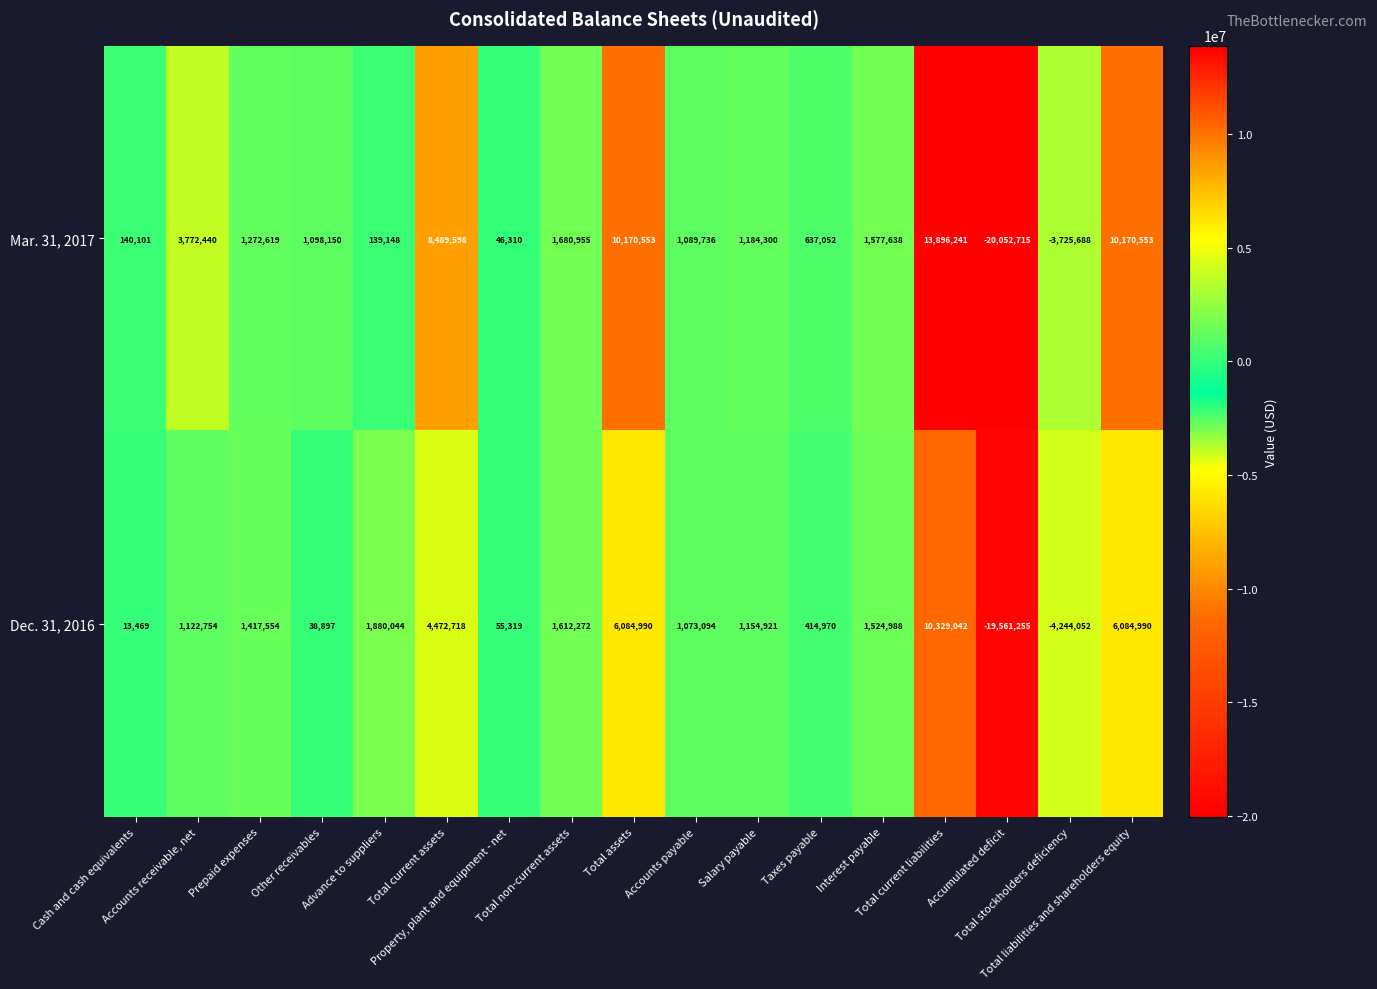

Rank the series by their average value, from lowest to highest.

Dec. 31, 2016, Mar. 31, 2017